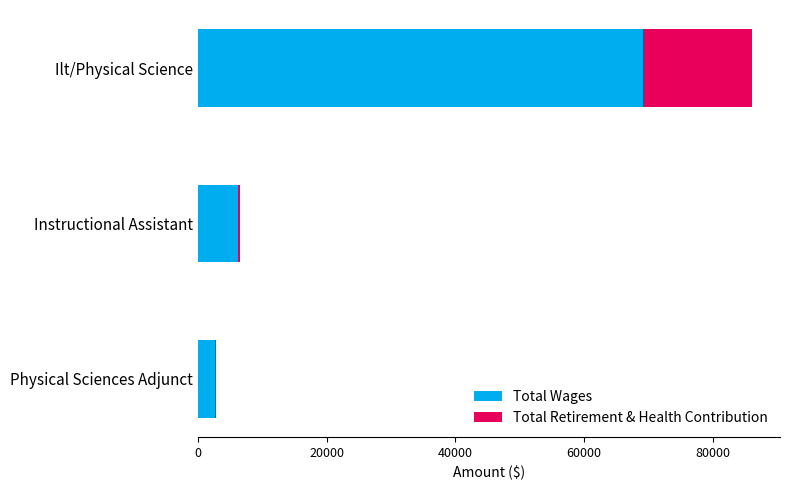

At which category is the sum across all series the highest?

Ilt/Physical Science